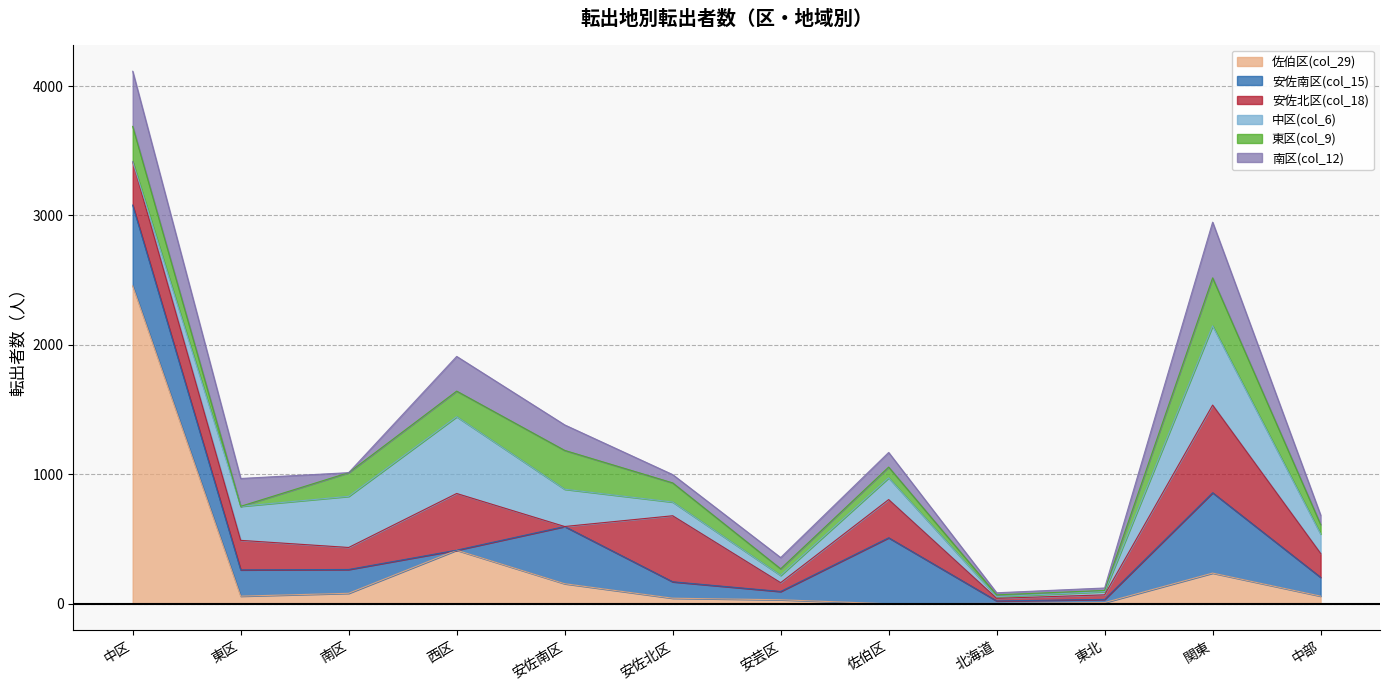

At which label is 佐伯区(col_29) closest to 1228?

西区